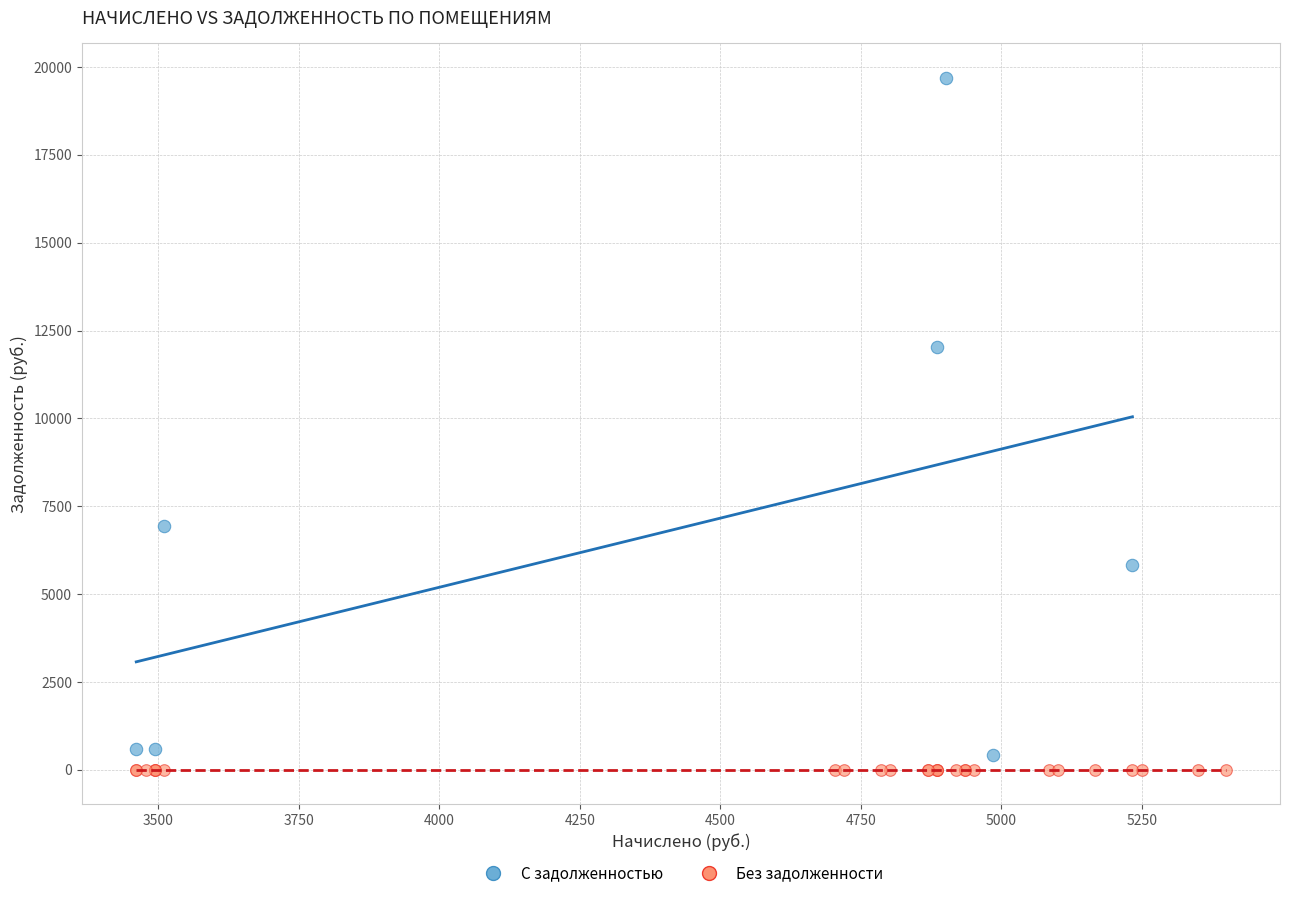

Which series reaches the maximum Y coordinate?

С задолженностью